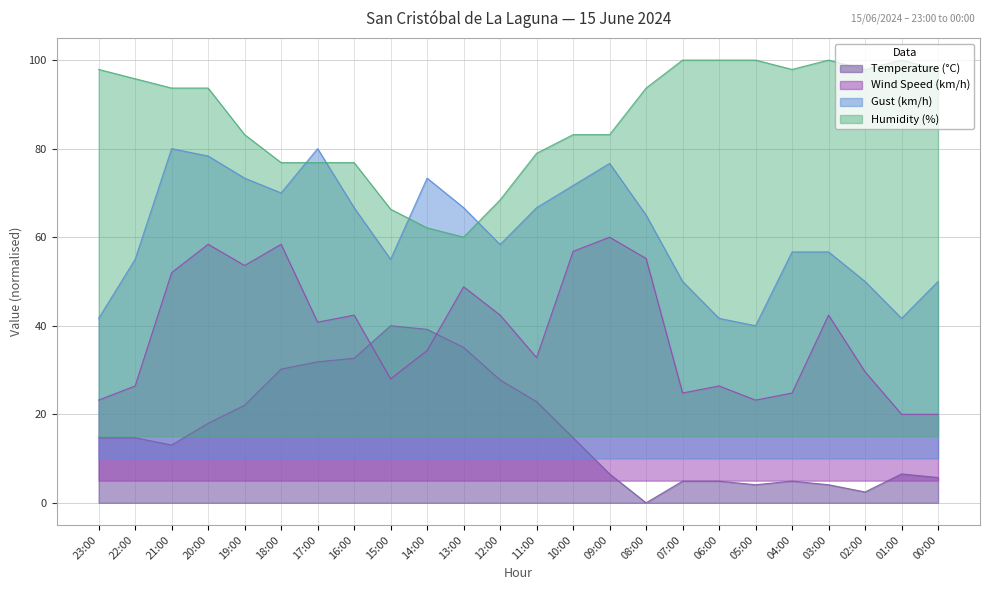

What are all the series names shown in the legend?

Temperature (°C), Wind Speed (km/h), Gust (km/h), Humidity (%)